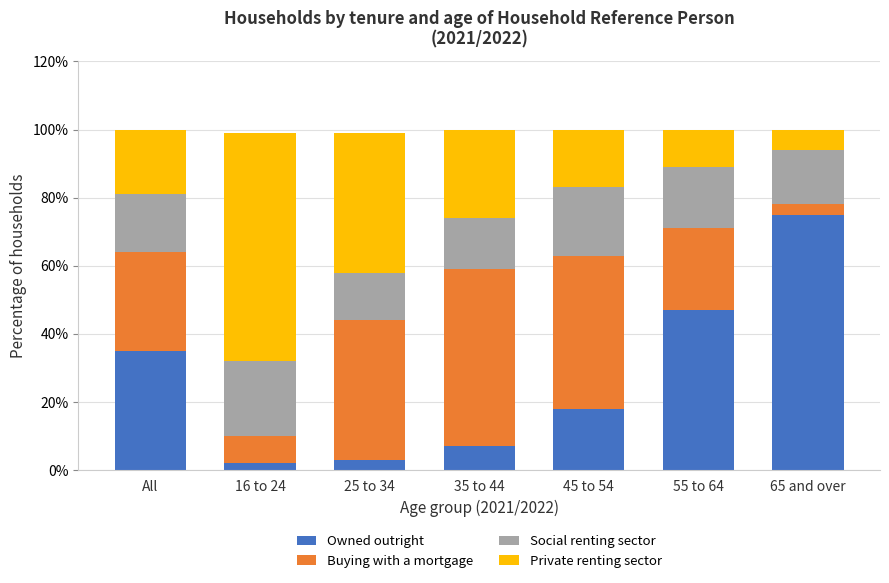

Reading left to right, list the values for the Owned outright series.

All=35	16 to 24=2	25 to 34=3	35 to 44=7	45 to 54=18	55 to 64=47	65 and over=75